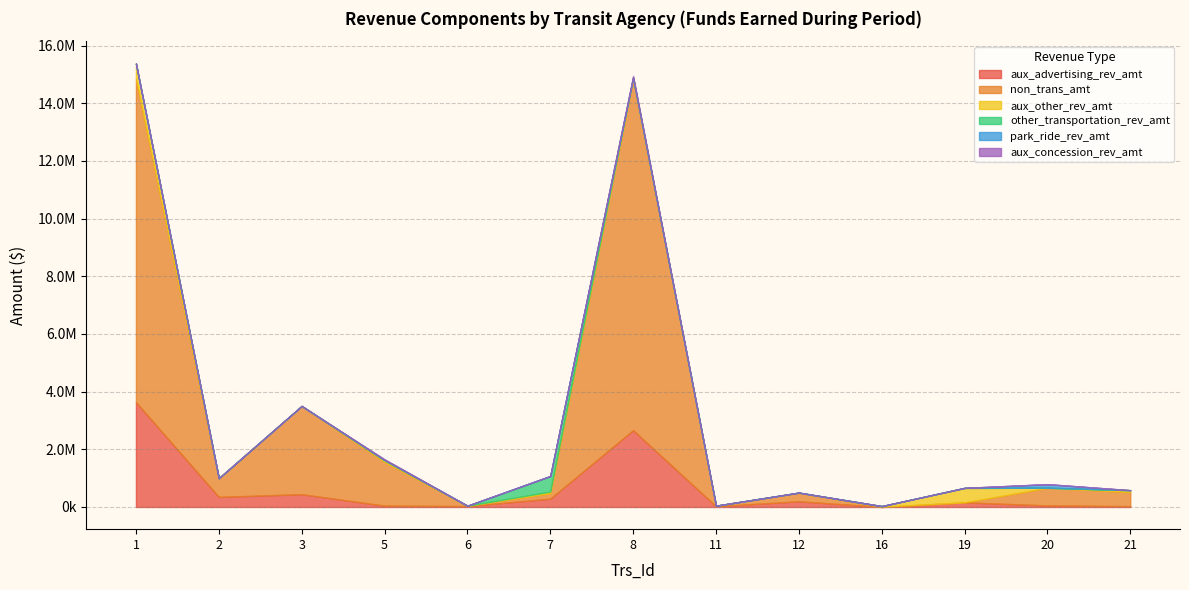

Is it true that aux_other_rev_amt equals 0 at 11?

True